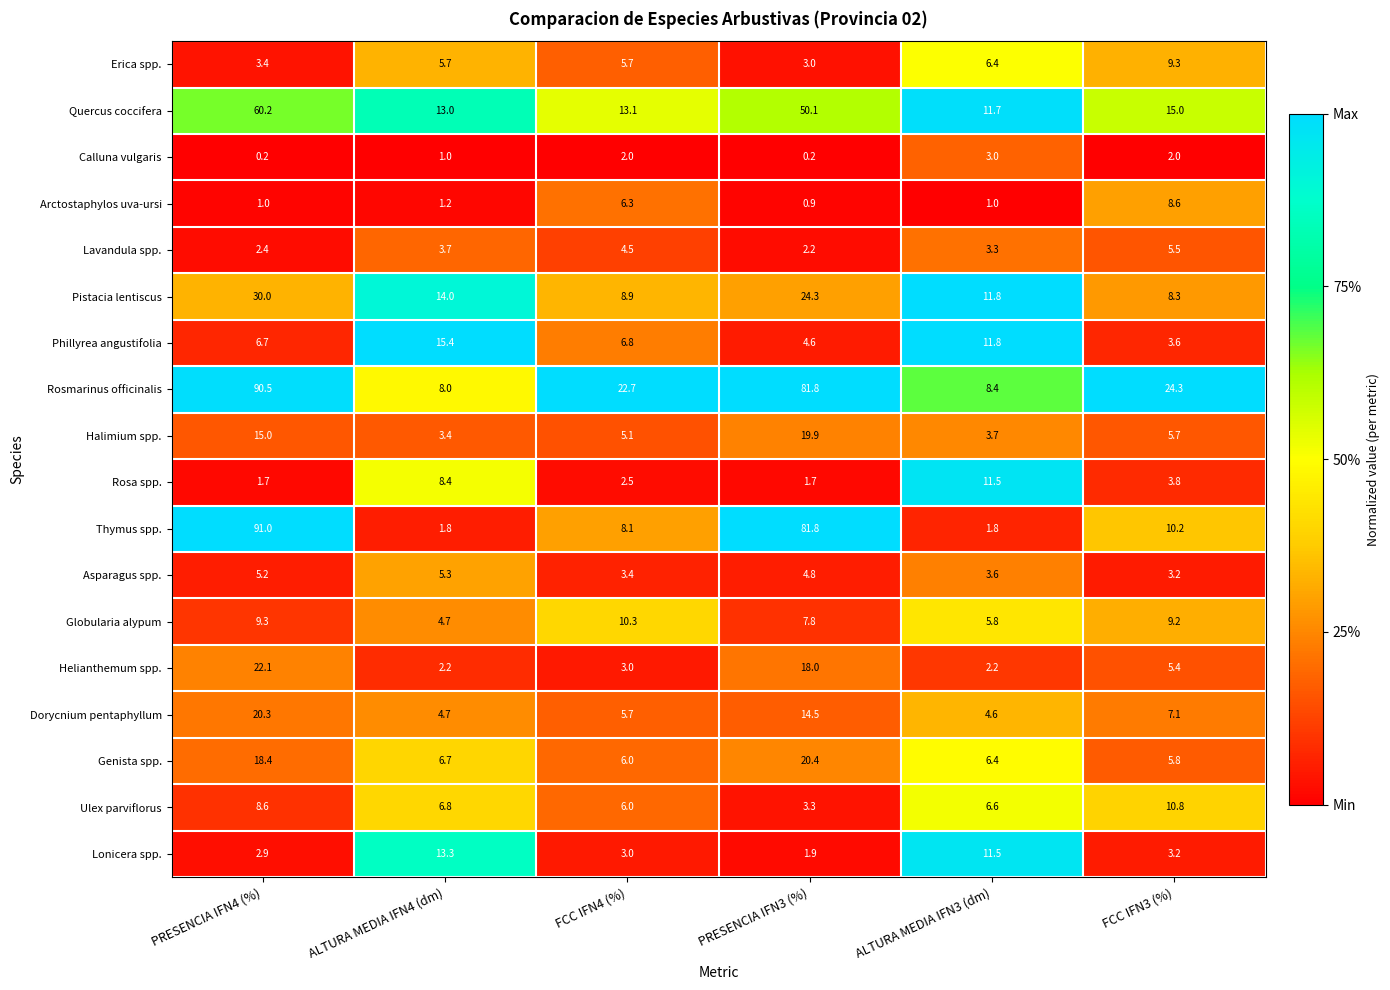

What is the difference between the highest and lowest values at PRESENCIA IFN3 (%)?

81.6